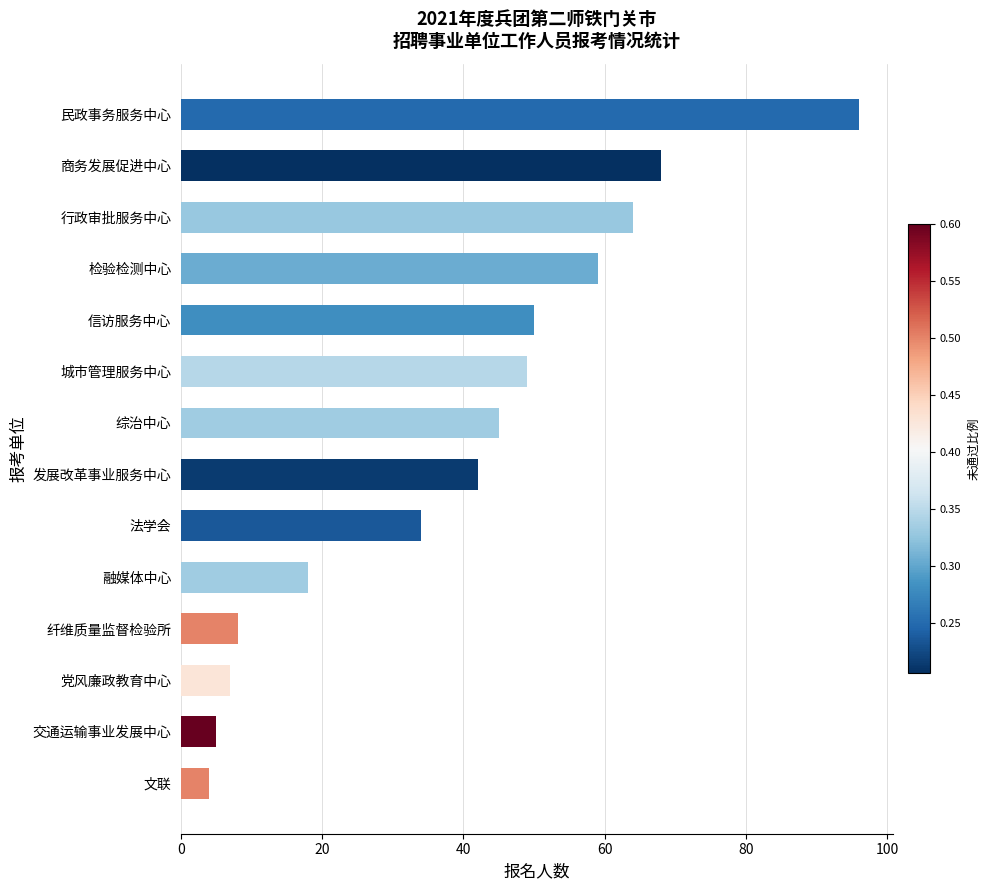

What is the difference between the maximum and minimum values?

92